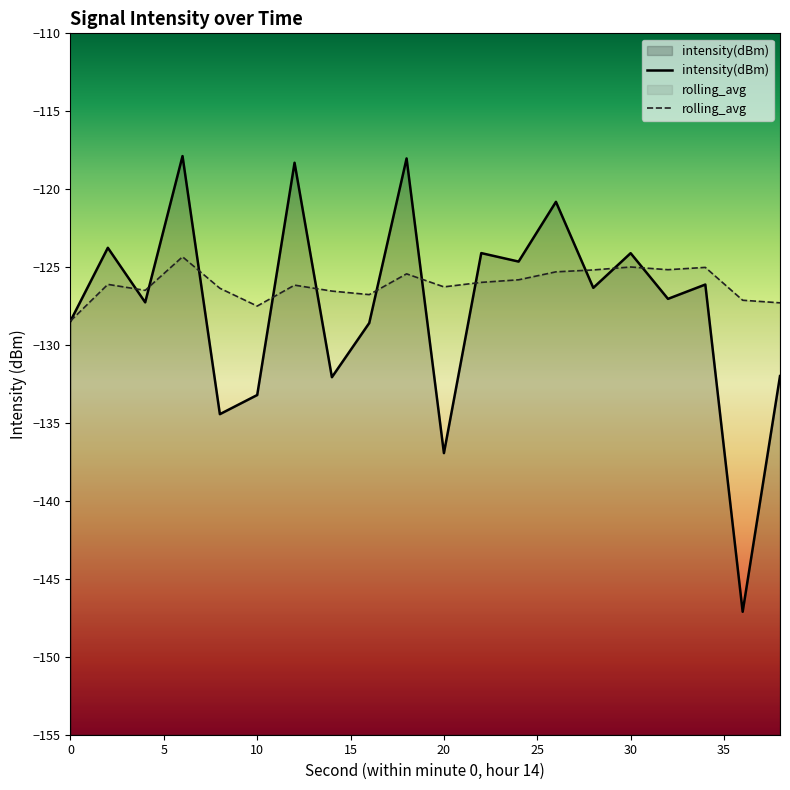

The rolling_avg series shows -51.6 at 30. True or false?

False